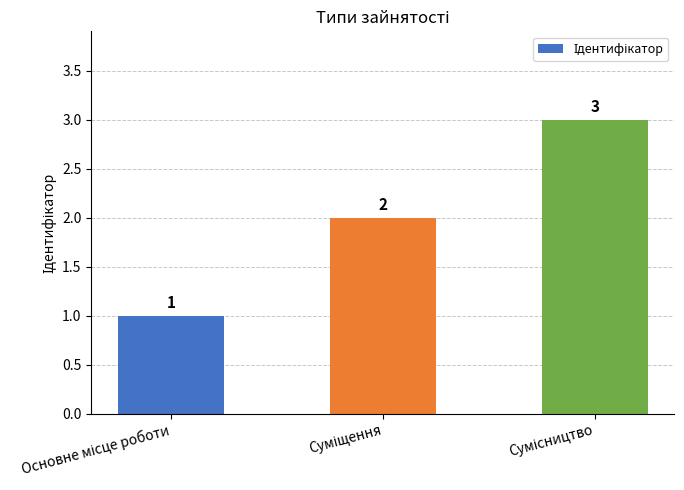

What is the value of the 3rd bar from the left?

3